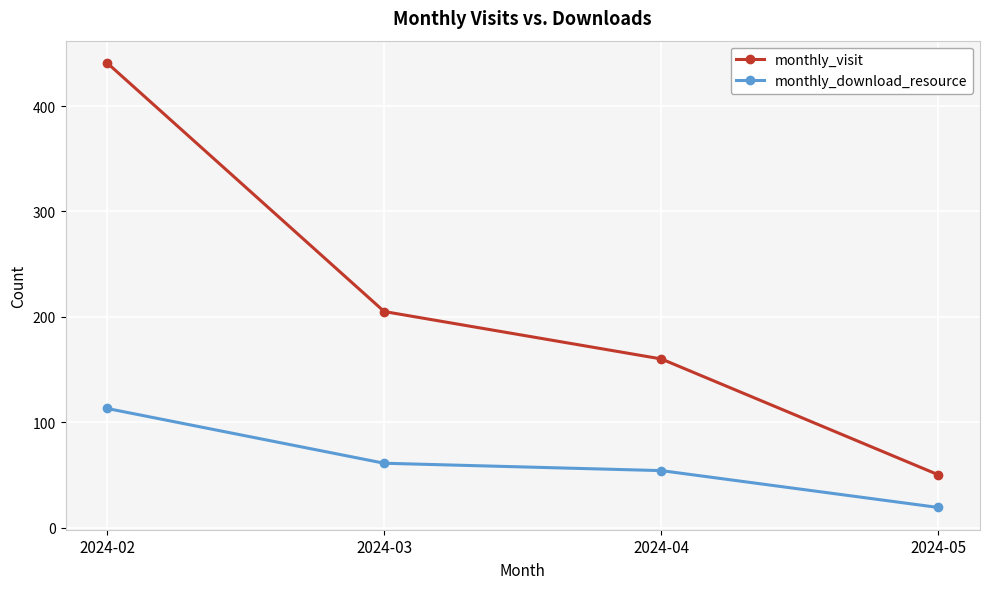

What is the total value across all series at 2024-05?

69